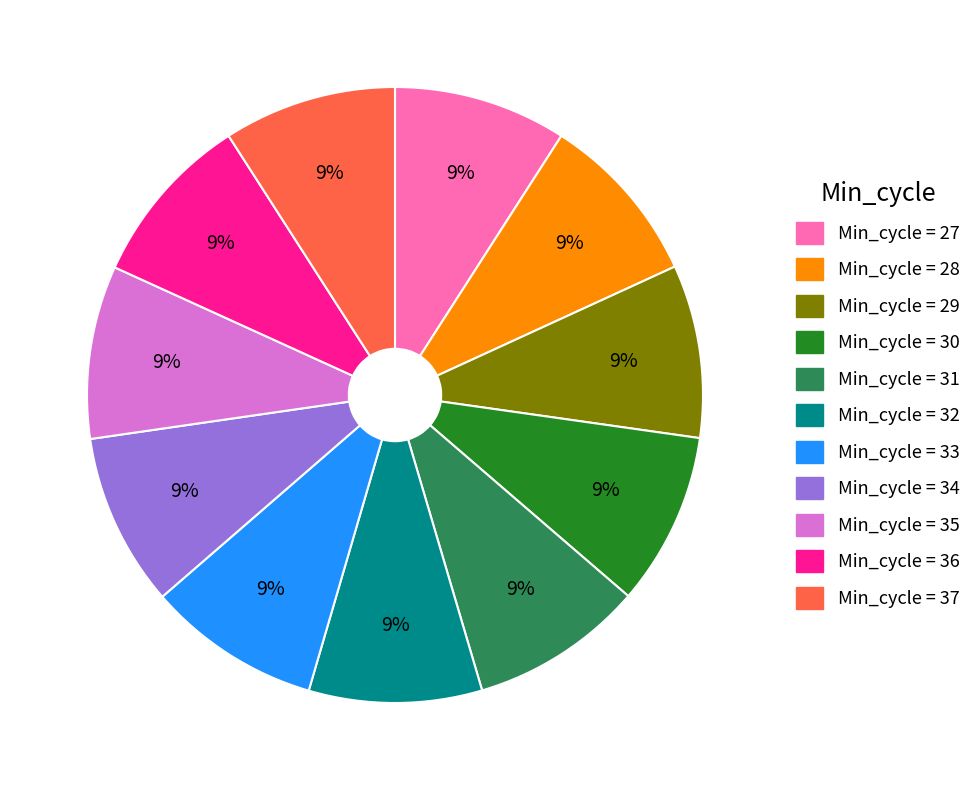

Is there a majority slice in this chart?

No